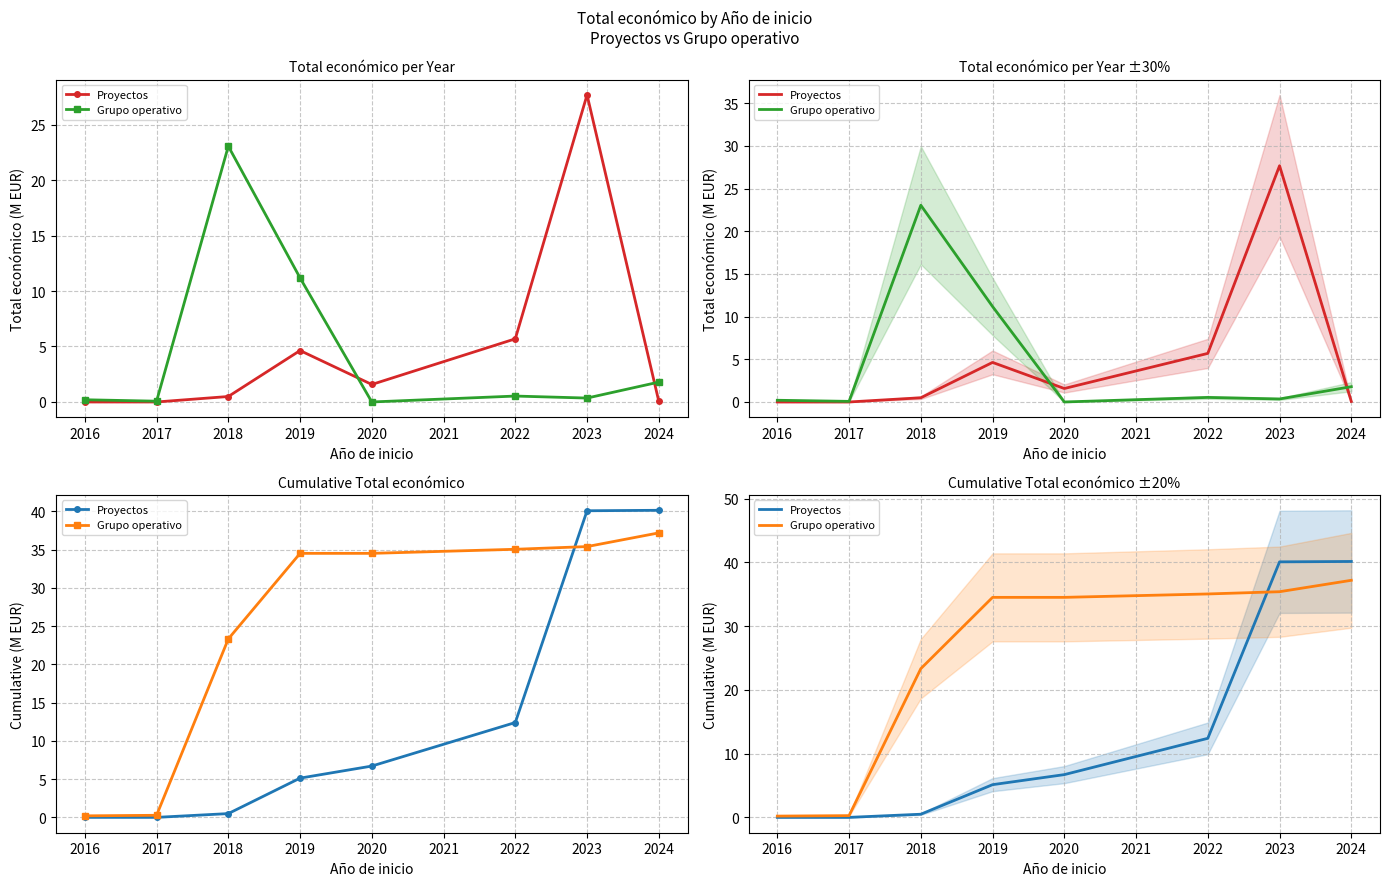

What is the value of the Proyectos point at the 6th from the left?

12.4